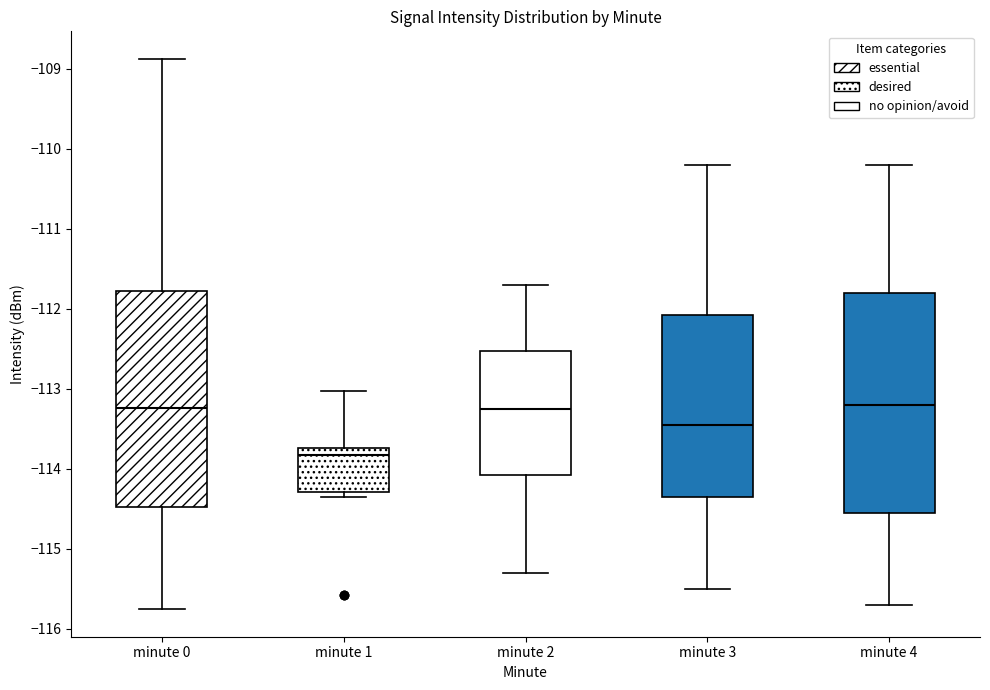

Reading left to right, read every box against the y-axis: the position of its median line, the range the box covers, and the ends of its whiskers. The values are not printed on the chart, so give them approximately, as read against the axis.

minute 0: median -113.2, box -114.5 to -111.8, whiskers -115.8 to -108.9
minute 1: median -113.8, box -114.3 to -113.7, whiskers -114.4 to -113.0
minute 2: median -113.2, box -114.1 to -112.5, whiskers -115.3 to -111.7
minute 3: median -113.4, box -114.3 to -112.1, whiskers -115.5 to -110.2
minute 4: median -113.2, box -114.5 to -111.8, whiskers -115.7 to -110.2